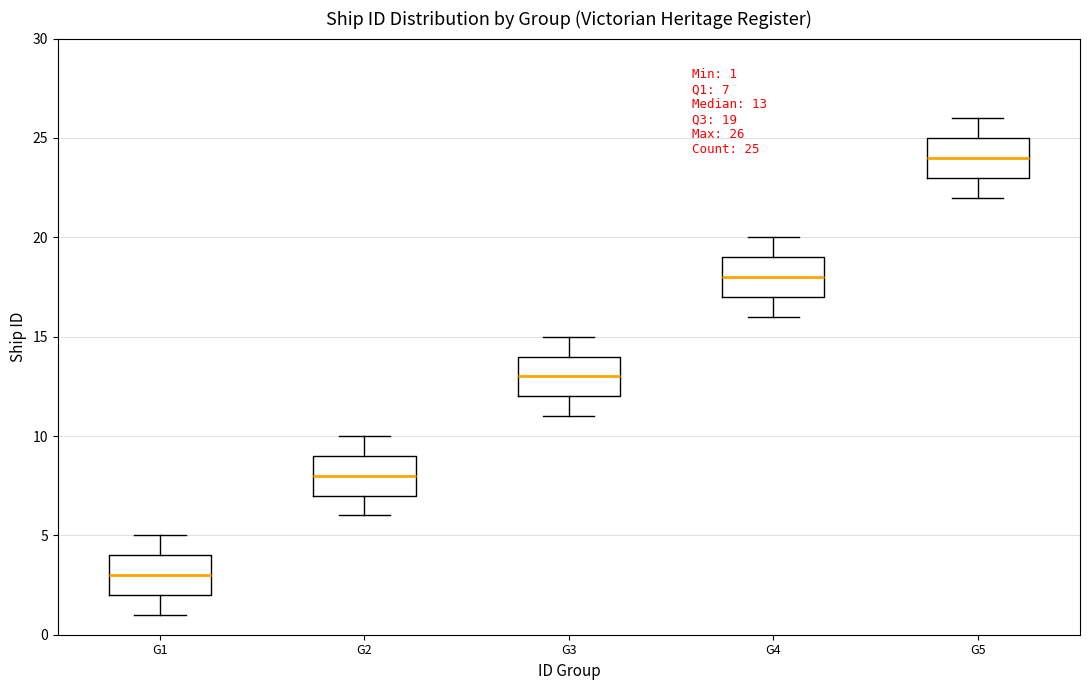

Which box's median line is the lowest?

G1